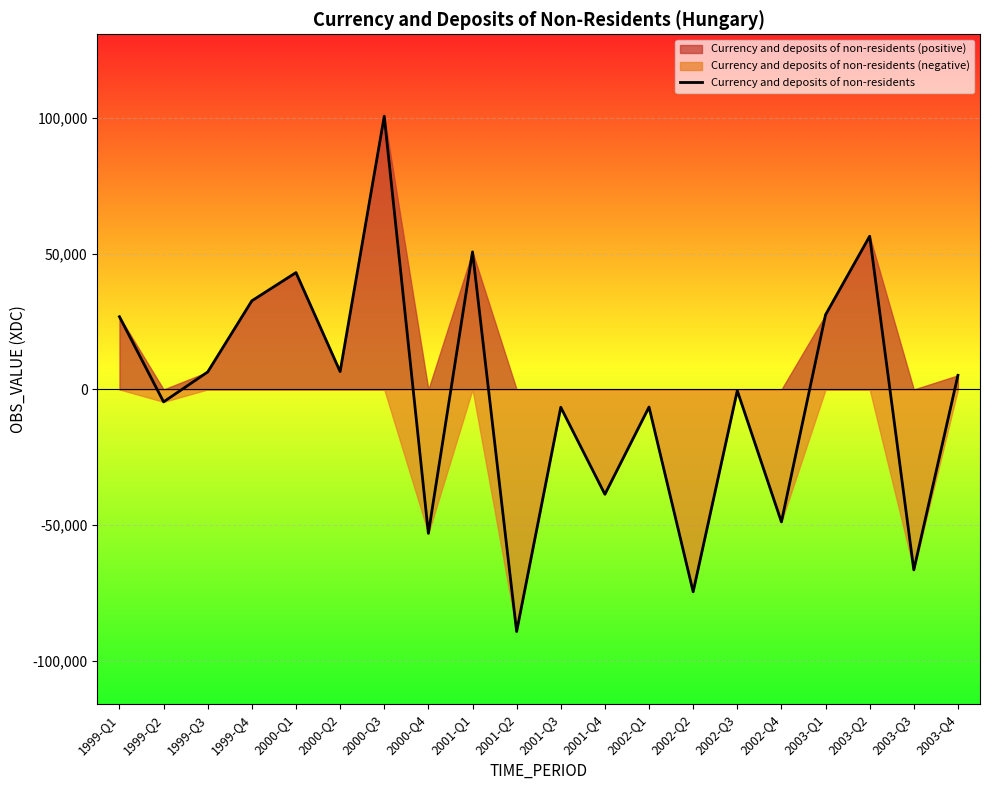

At which category does the chart reach its minimum across all series?

2001-Q2